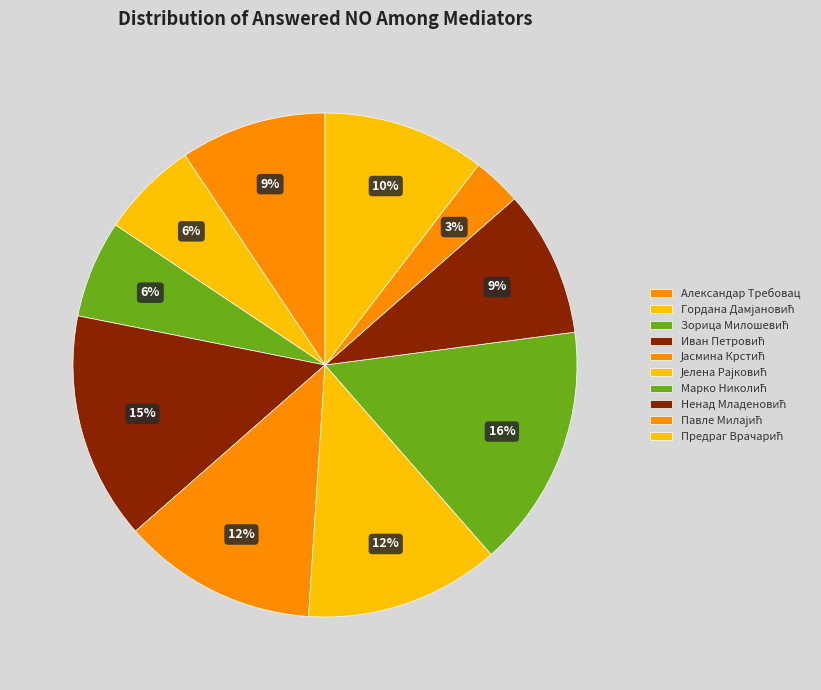

Rank the categories by value from lowest to highest.

Павле Милајић, Гордана Дамјановић, Зорица Милошевић, Александар Требовац, Ненад Младеновић, Предраг Врачарић, Јасмина Крстић, Јелена Рајковић, Иван Петровић, Марко Николић